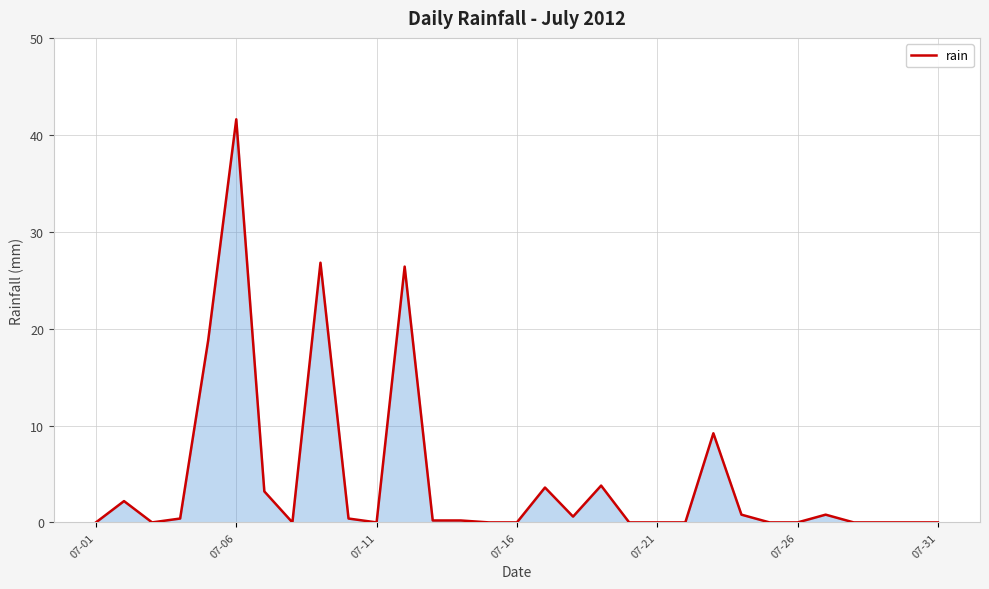

True or false: the data has more than 1 interior local peaks.

True